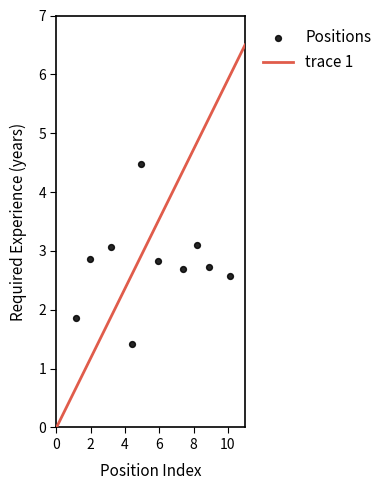

What Y value in the scatter plot is closest to 2?

1.9